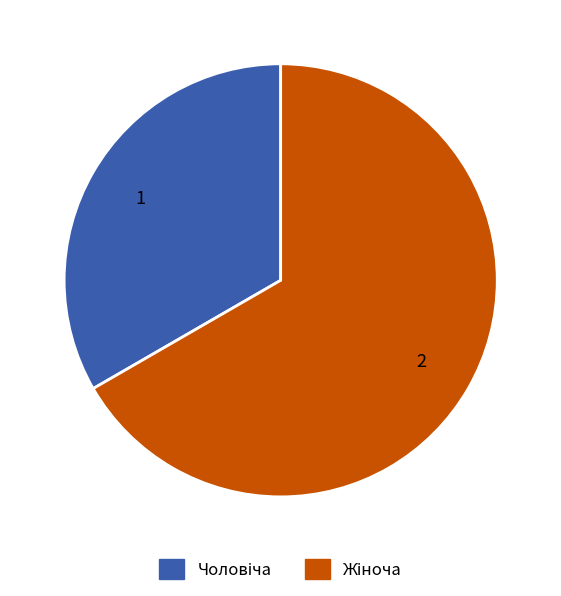

Does any single category account for the majority?

Yes